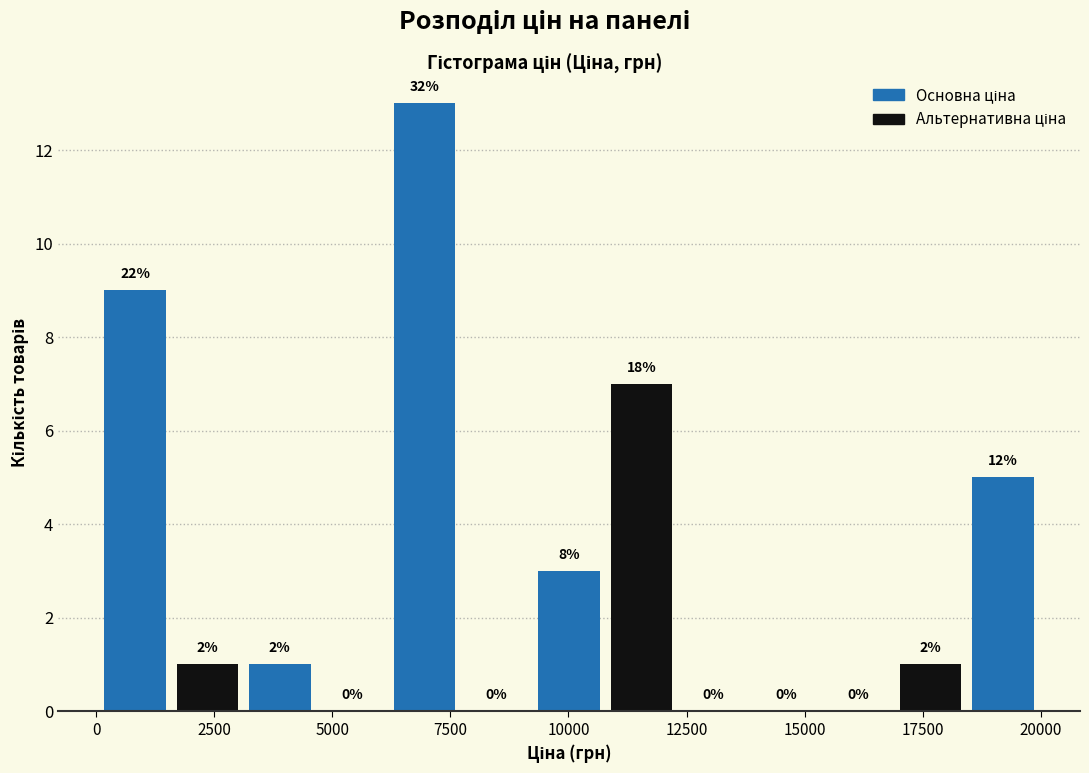

Read against the x-axis, roughly where is the centre of the tallest bar?

7000